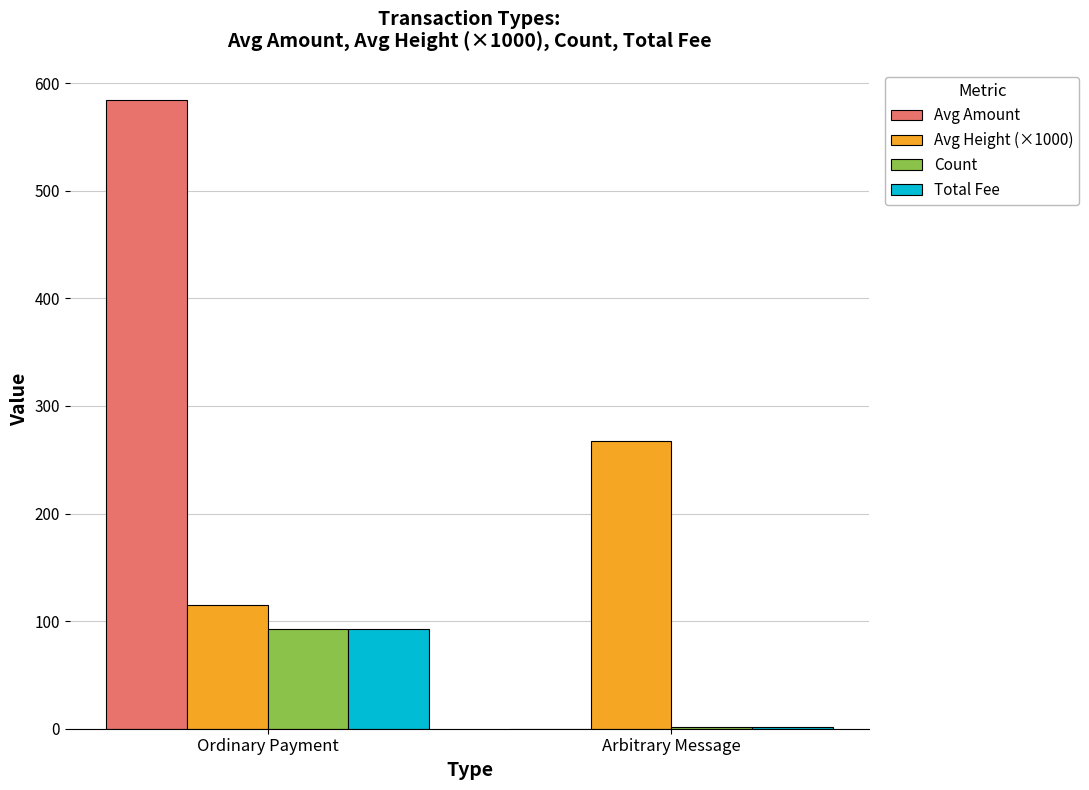

How many Count values are between 2 and 93?

2